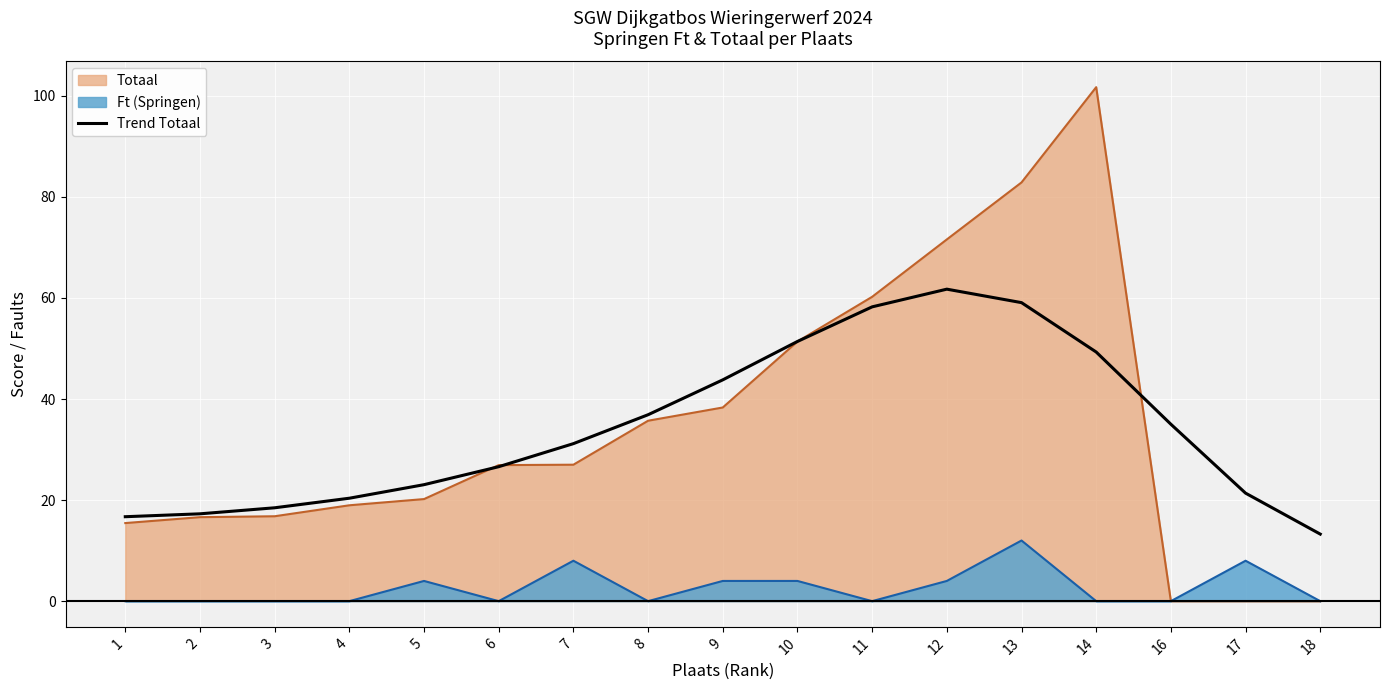

The value of Totaal at 18 is 0.0. True or false?

True